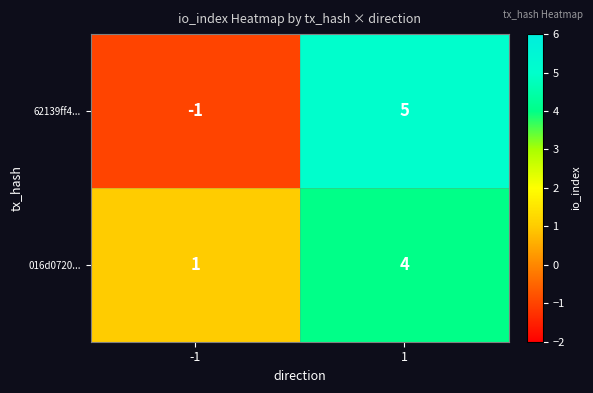

At how many categories does at least one series exceed 4?

1